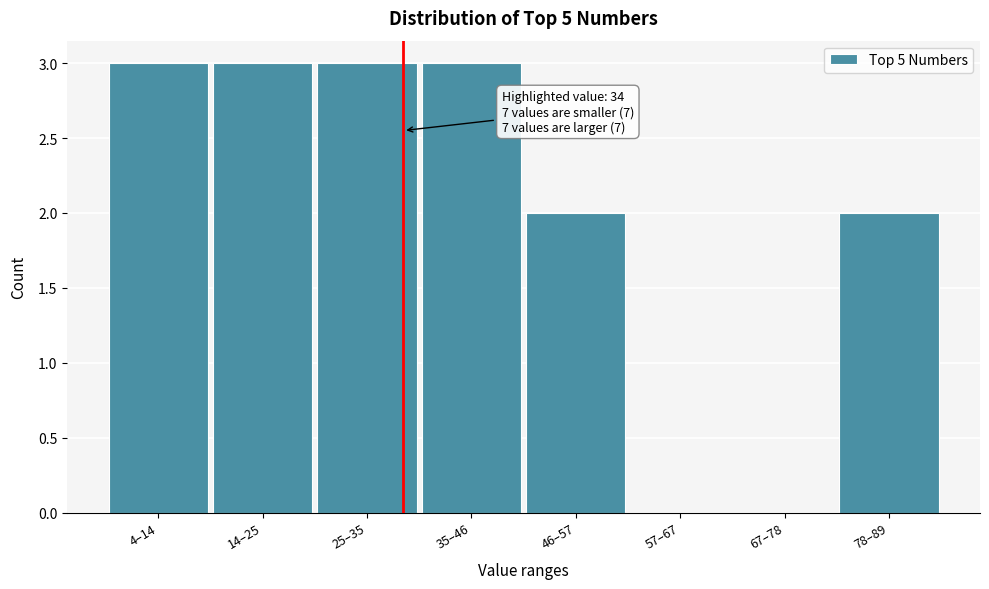

Reading left to right, list all the values displayed in this chart.

4–14=3	14–25=3	25–35=3	35–46=3	46–57=2	57–67=0	67–78=0	78–89=2